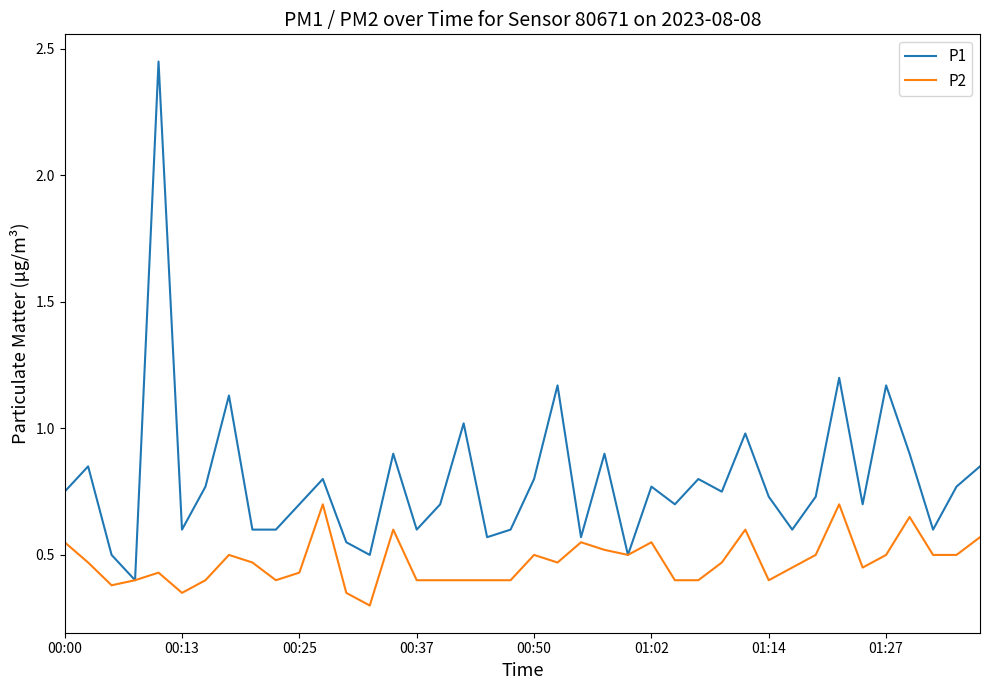

List the series in order of their overall mean, highest first.

P1, P2